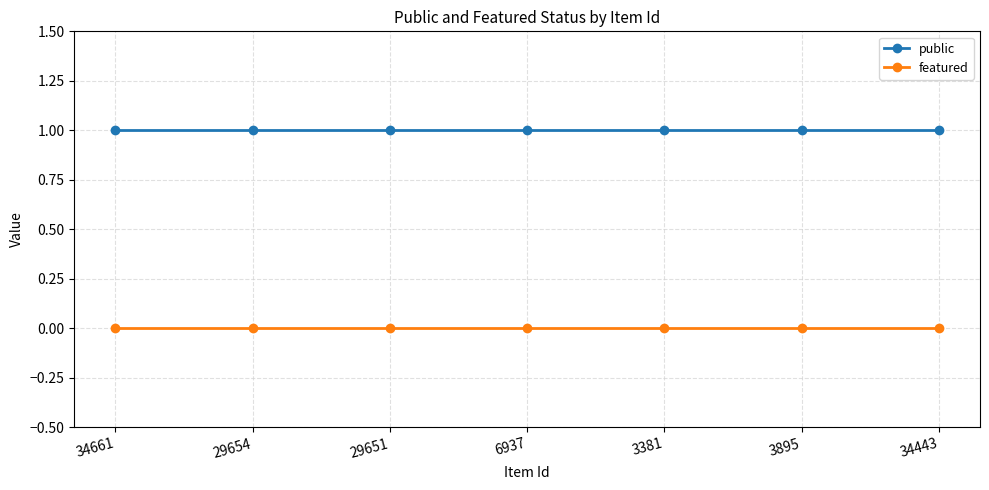

Which series has the largest total across all categories?

public